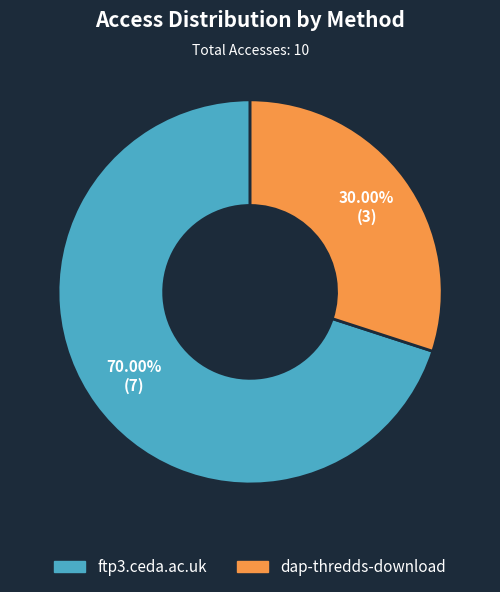

To the nearest percent, what is the difference between the ftp3.ceda.ac.uk and dap-thredds-download slice percentages?

40%